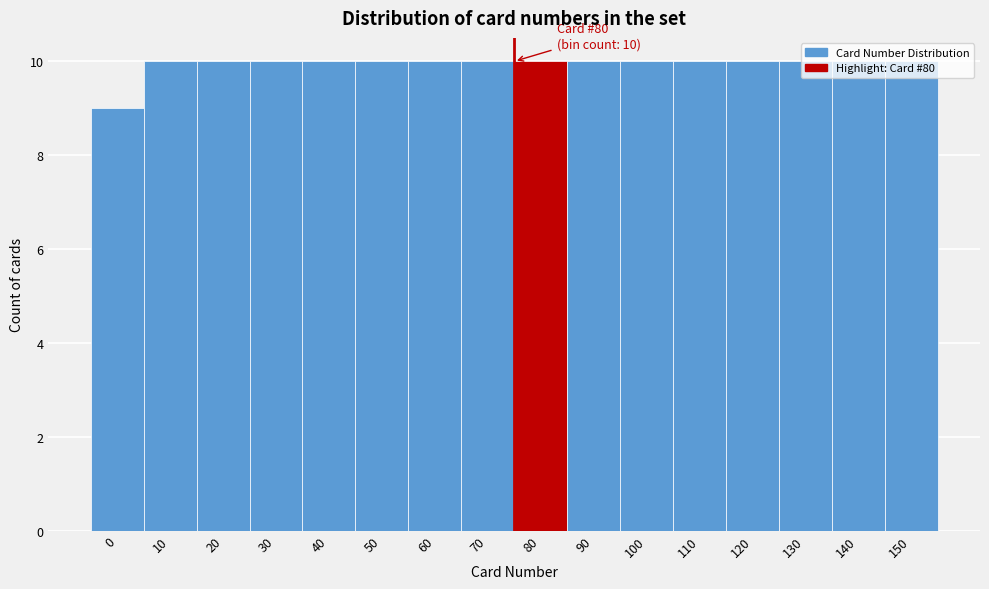

True or false: the data shows 4 at 130.

False